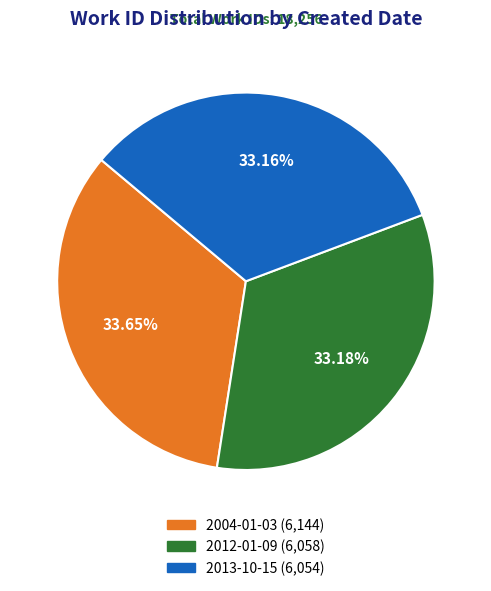

Is 2012-01-09 the majority of the pie?

No